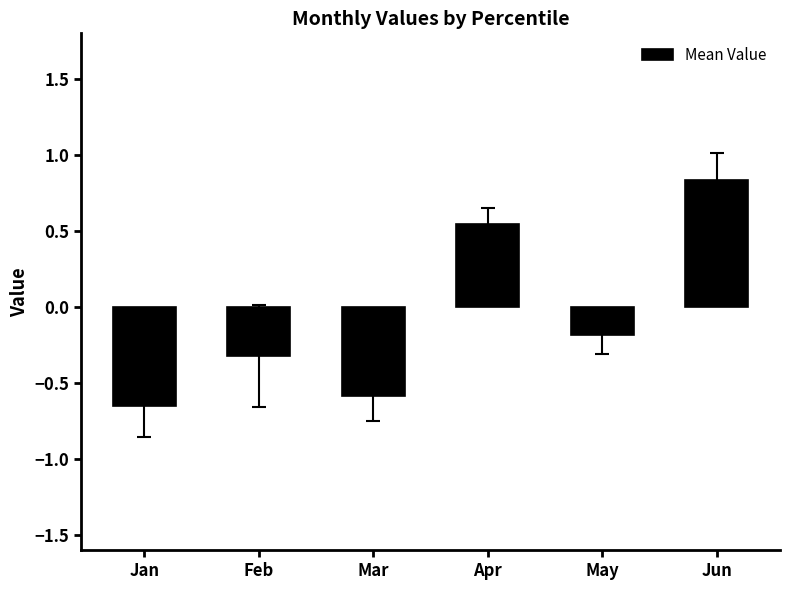

List the labels in order of value, largest first.

Jun, Apr, May, Feb, Mar, Jan